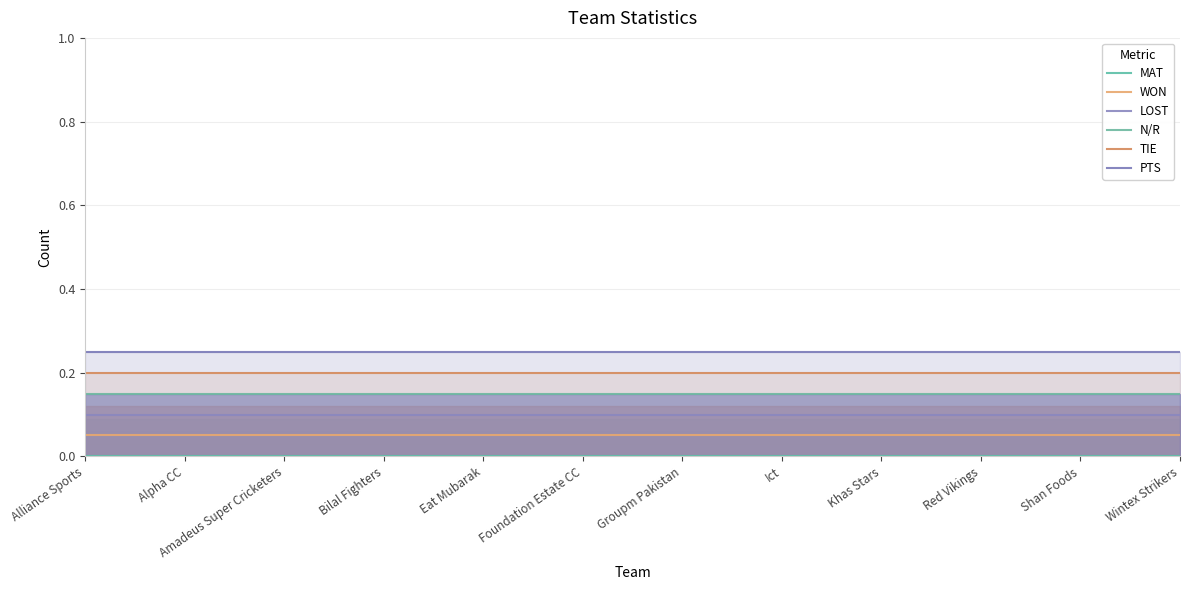

True or false: MAT has more than 0 points higher than both neighbors.

False